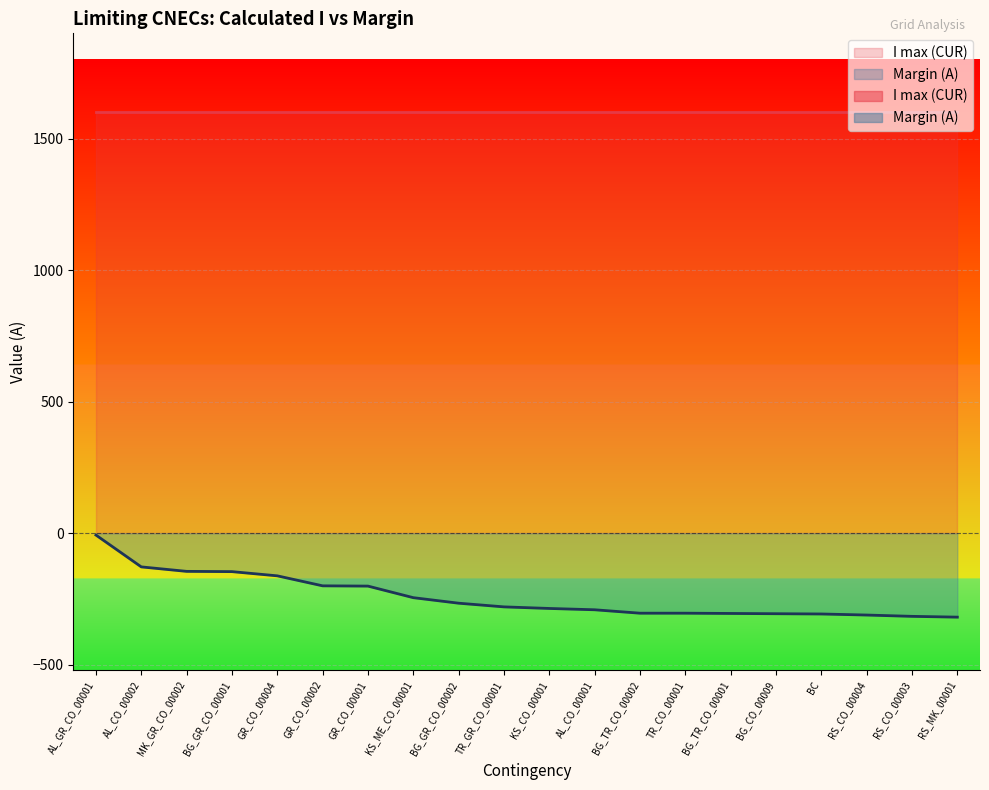

What is the difference between the maximum and minimum values?

312